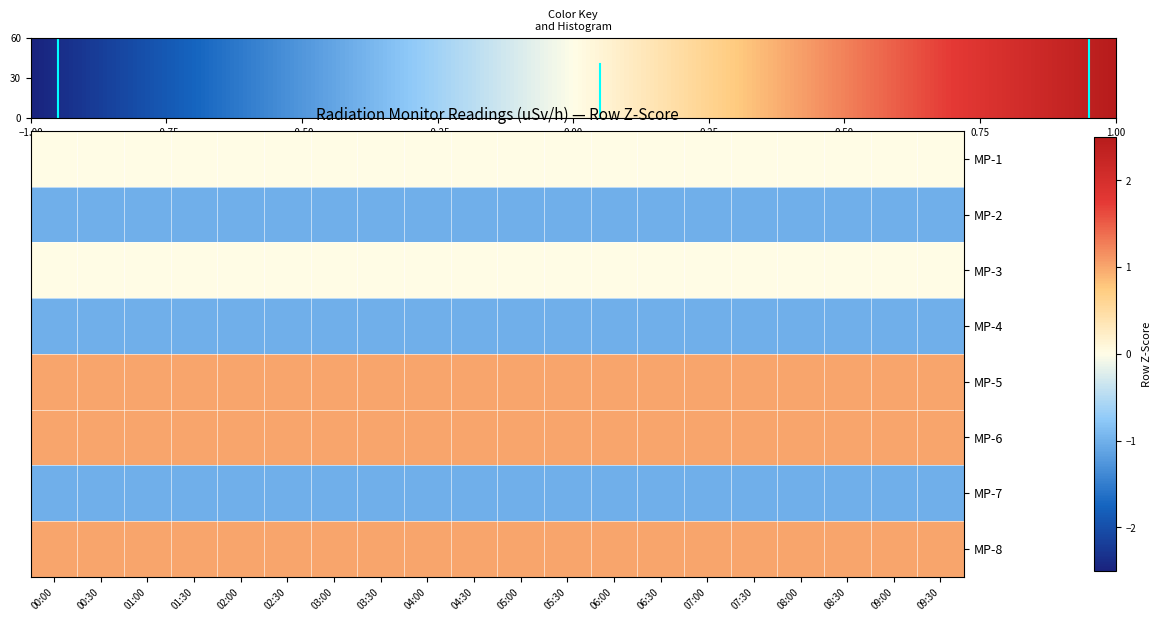

What is the maximum value shown in the chart?

1